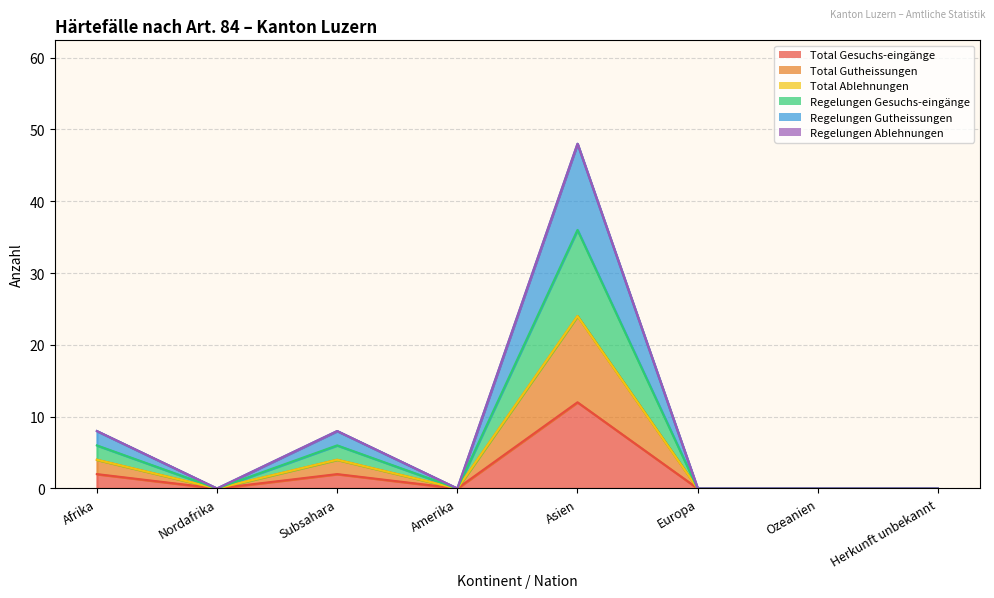

Is it true that Total Gutheissungen equals 13 at Nordafrika?

False